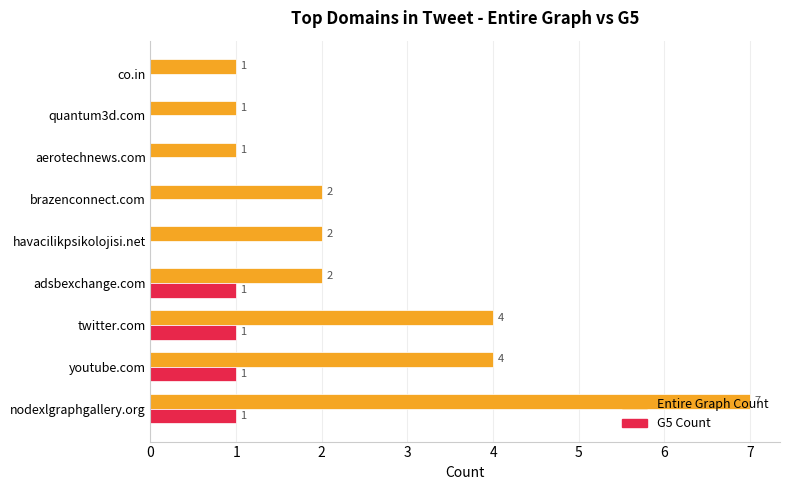

What is the sum of all G5 Count values?

4